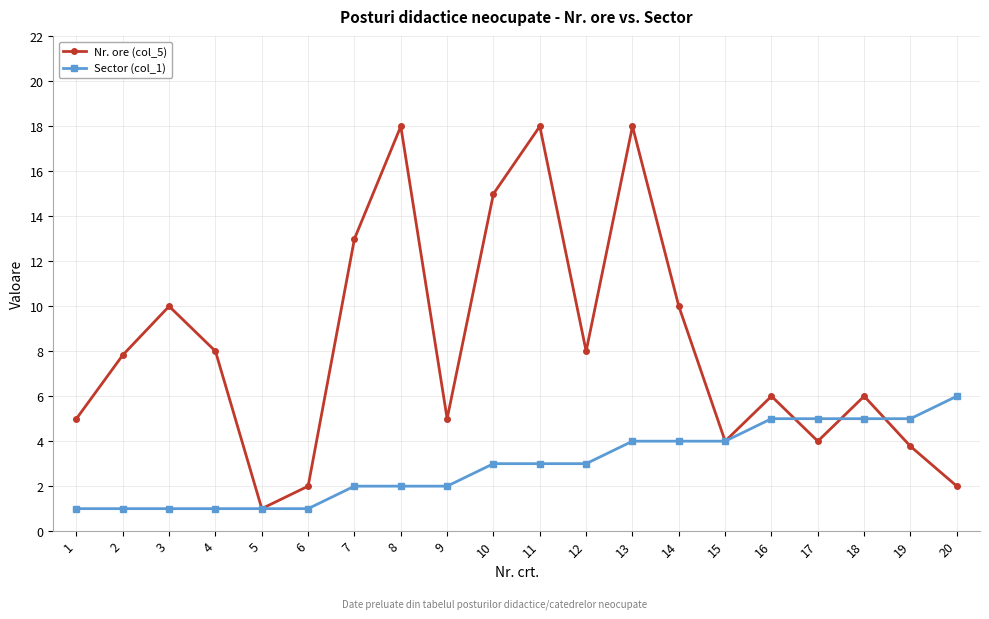

Rank the series at 17 from lowest to highest value.

Nr. ore (col_5), Sector (col_1)